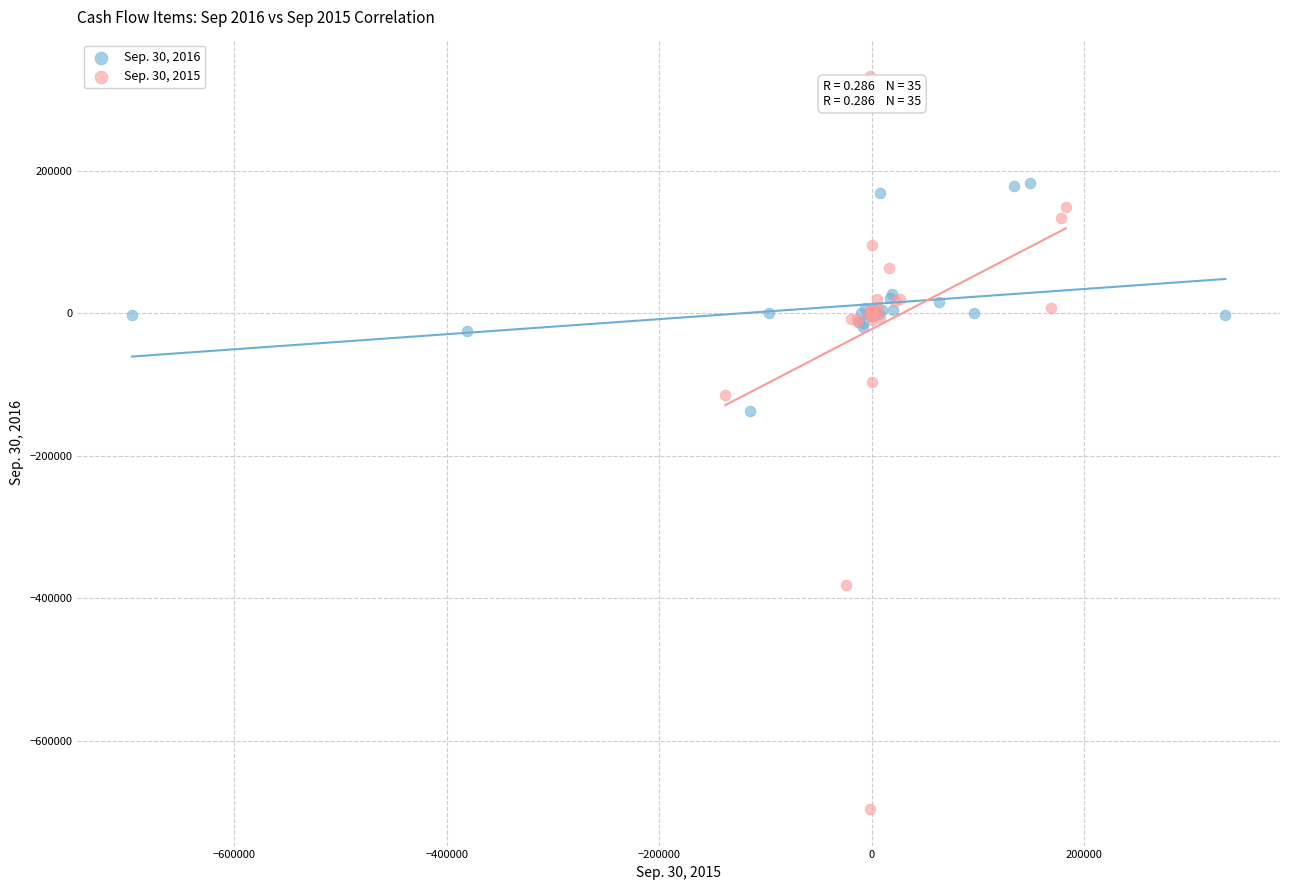

Which series has the widest spread of Y values?

Sep. 30, 2015